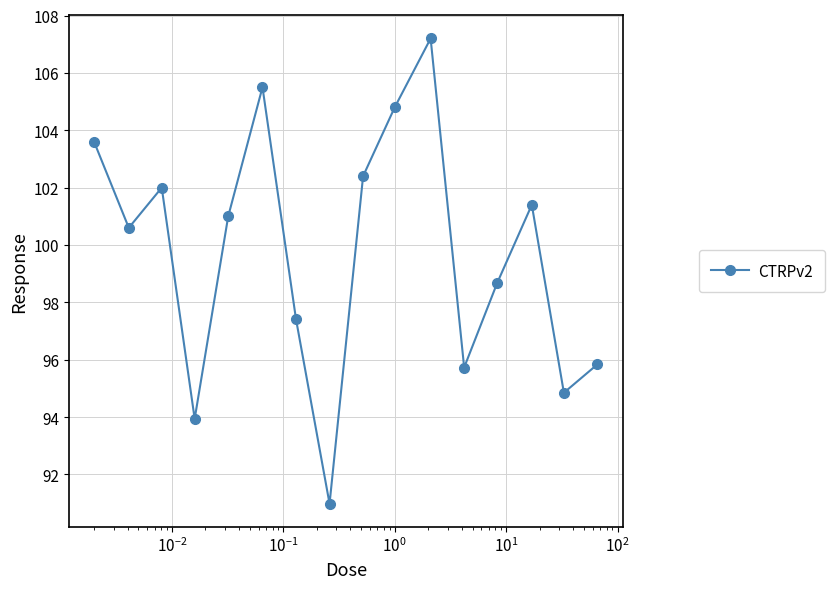

What is the minimum value shown in the chart?

91.0